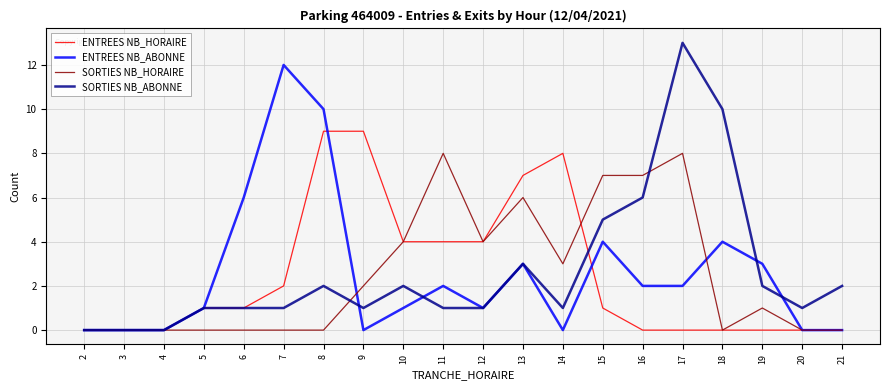

Which category has the highest value in the SORTIES NB_ABONNE series?

17